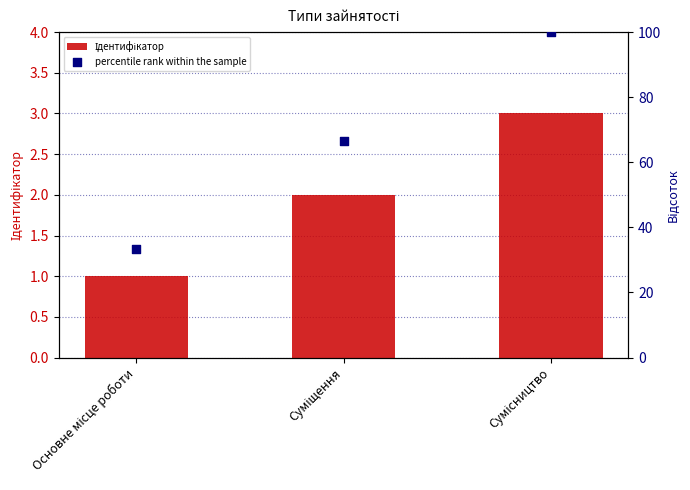

Which series has the largest total across all categories?

percentile rank within the sample